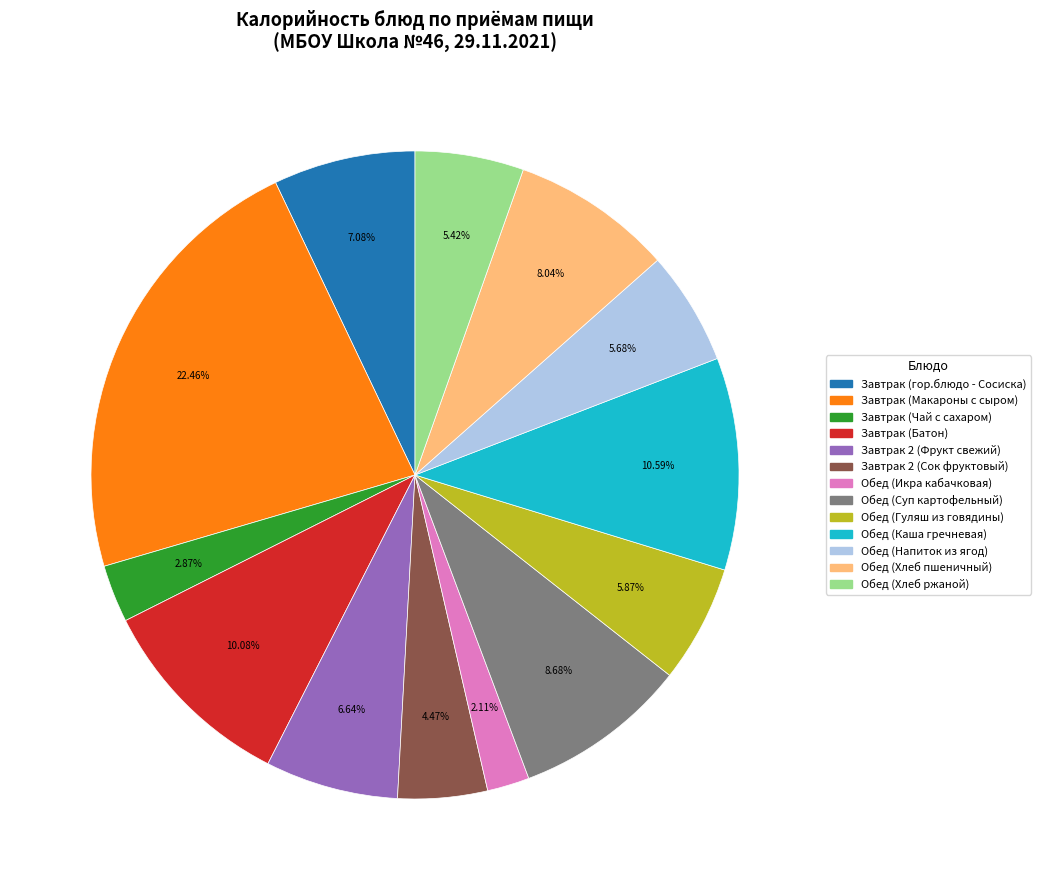

Is it true that Обед (Хлеб ржаной) is 5% of the pie?

True